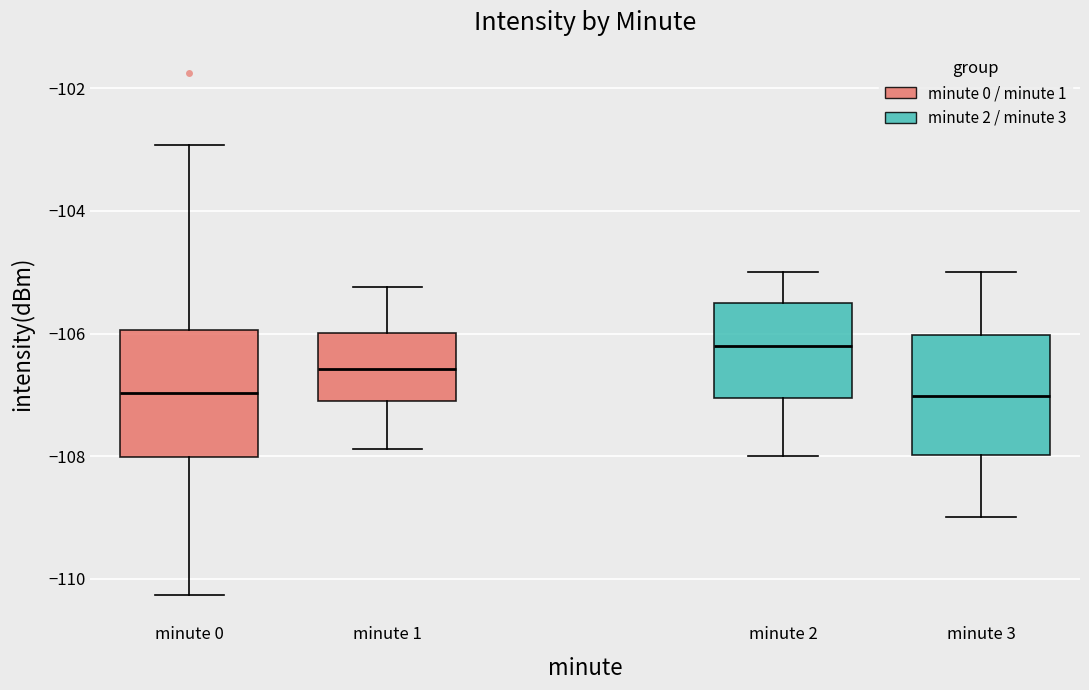

Reading left to right, read every box against the y-axis: the position of its median line, the range the box covers, and the ends of its whiskers. The values are not printed on the chart, so give them approximately, as read against the axis.

minute 0: median -107.0, box -108.0 to -106.0, whiskers -110.2 to -103.0
minute 1: median -106.6, box -107.0 to -106.0, whiskers -107.8 to -105.2
minute 2: median -106.2, box -107.0 to -105.6, whiskers -108.0 to -105.0
minute 3: median -107.0, box -108.0 to -106.0, whiskers -109.0 to -105.0